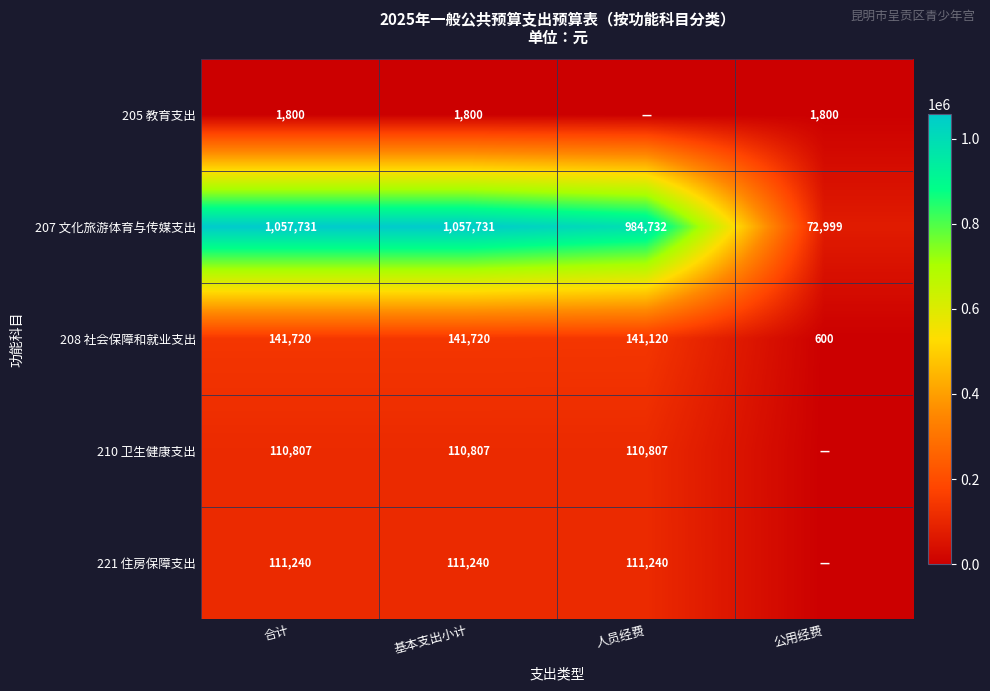

How many distinct data groups are displayed?

5